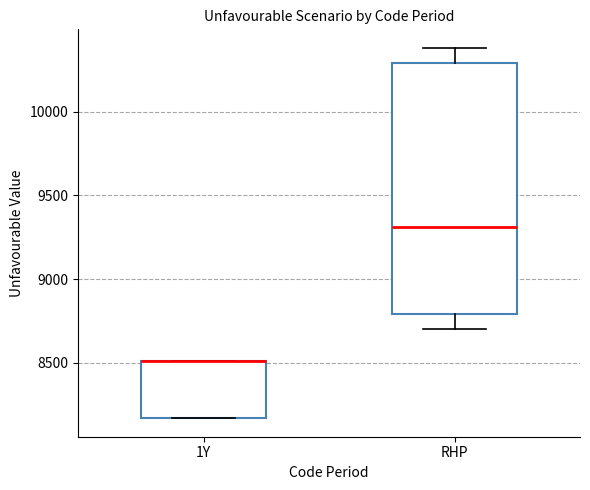

Reading left to right, read every box against the y-axis: the position of its median line, the range the box covers, and the ends of its whiskers. The values are not printed on the chart, so give them approximately, as read against the axis.

1Y: median 8500 (drawn on the box's upper edge), box 8150 to 8500, whiskers 8150 to 8500
RHP: median 9300, box 8800 to 10300, whiskers 8700 to 10400